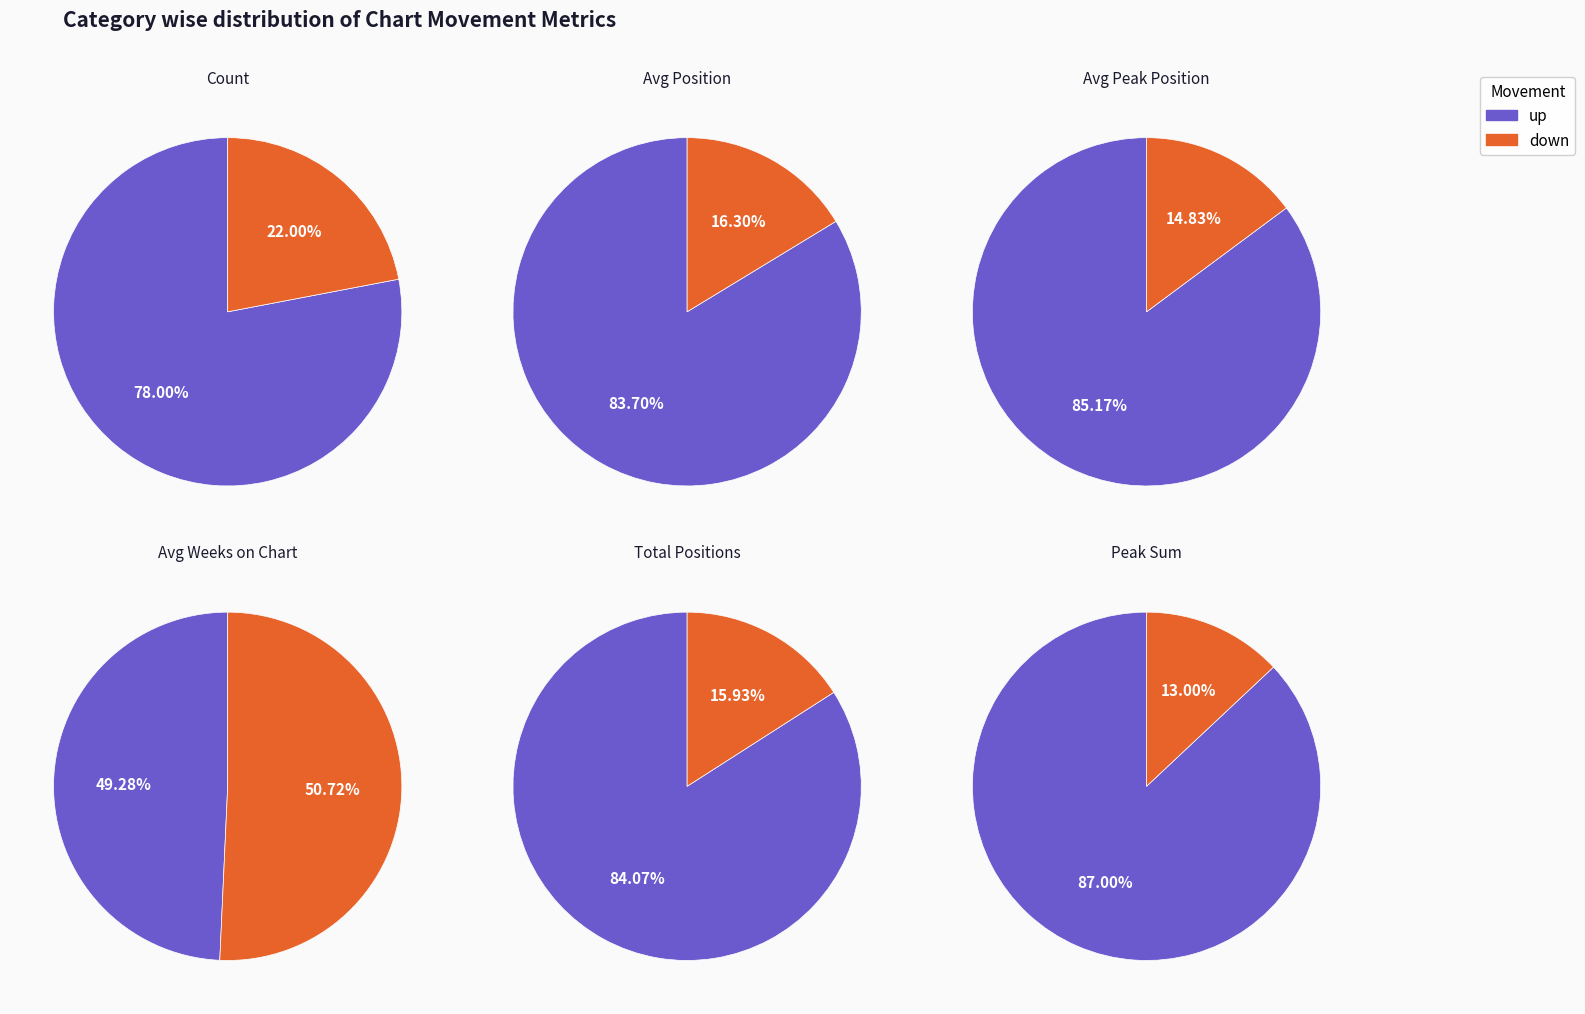

To the nearest percent, what percentage of the pie is up?

78%